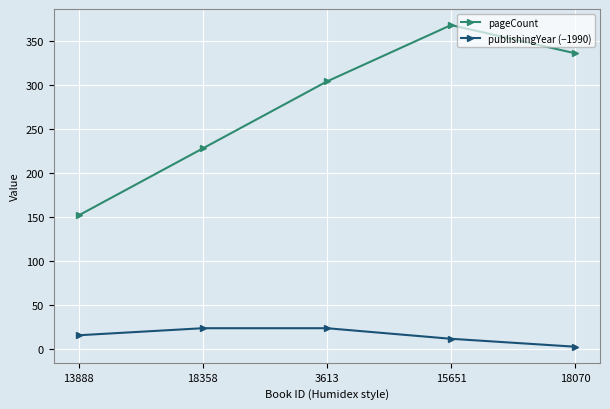

Count the number of data series in this chart.

2